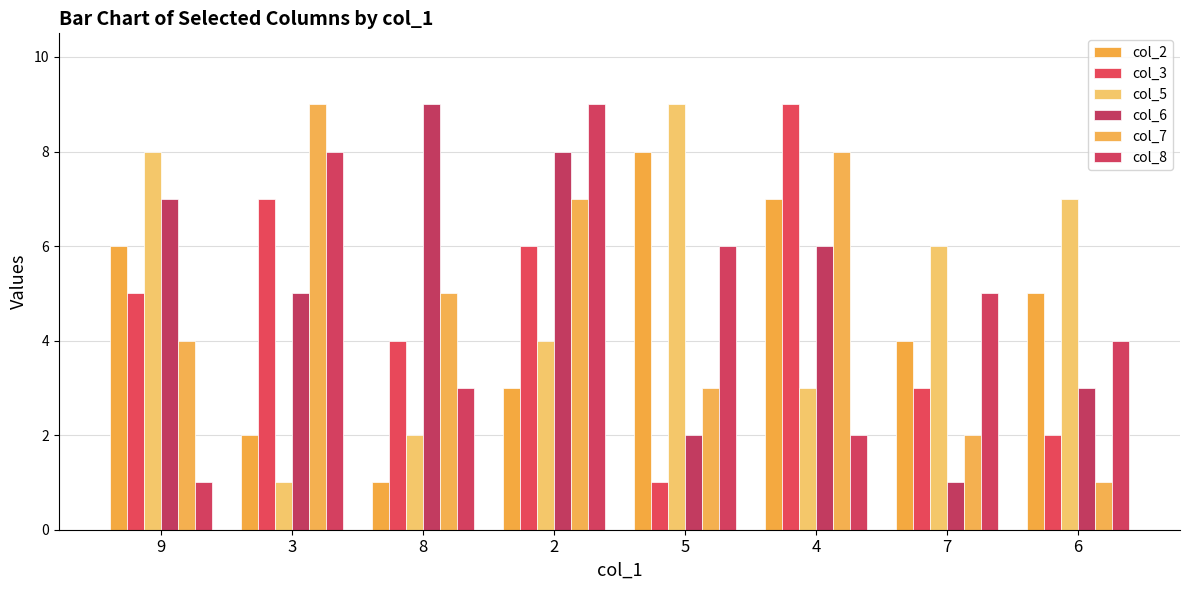

The col_3 series shows 4 at 3. True or false?

False